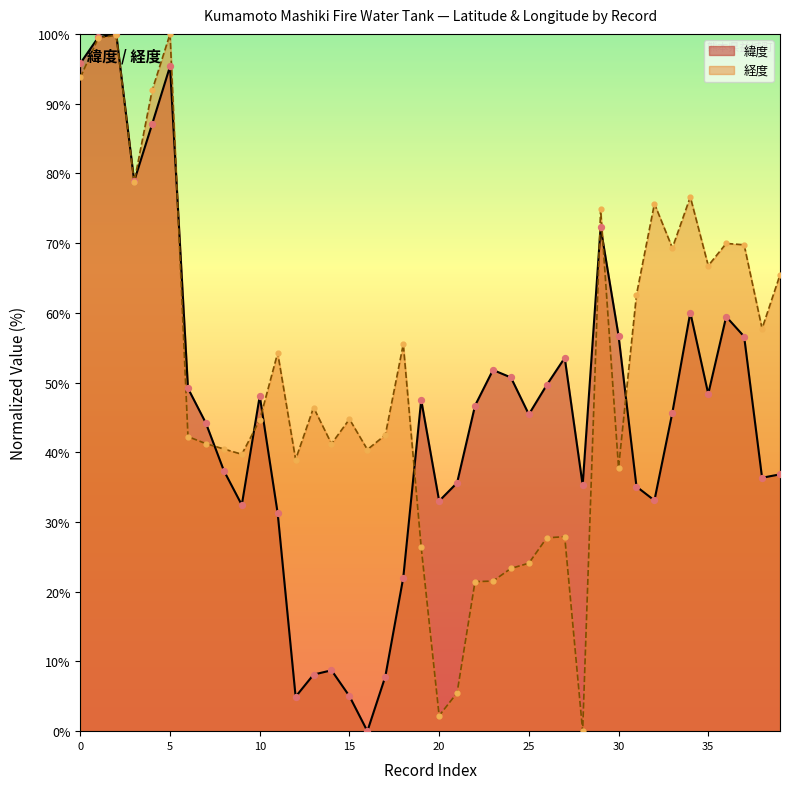

Is the value of 緯度 at 小池 greater than the value of 経度 at 島田?

Yes